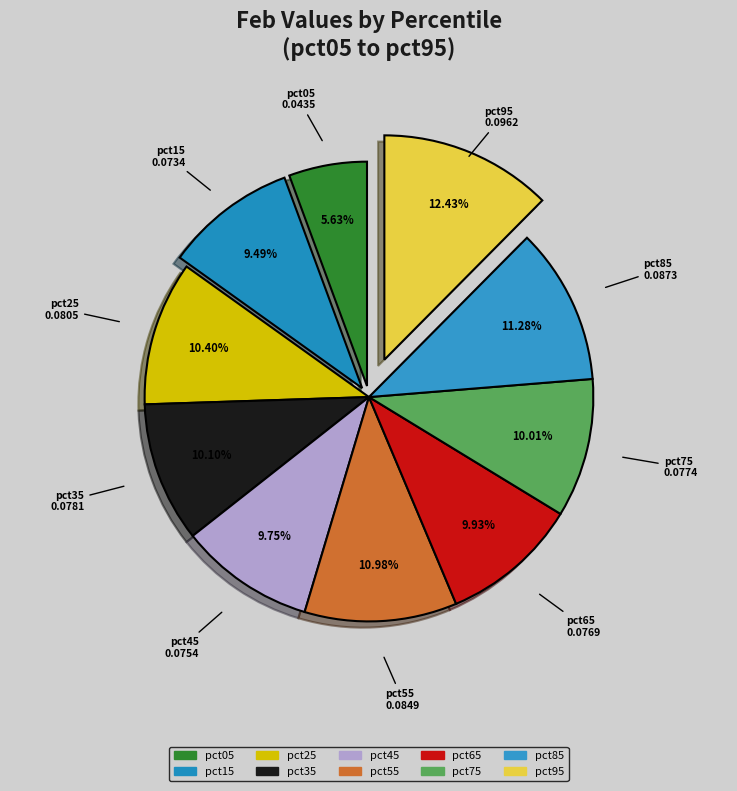

How much of the chart is everything except pct05?

94.4%